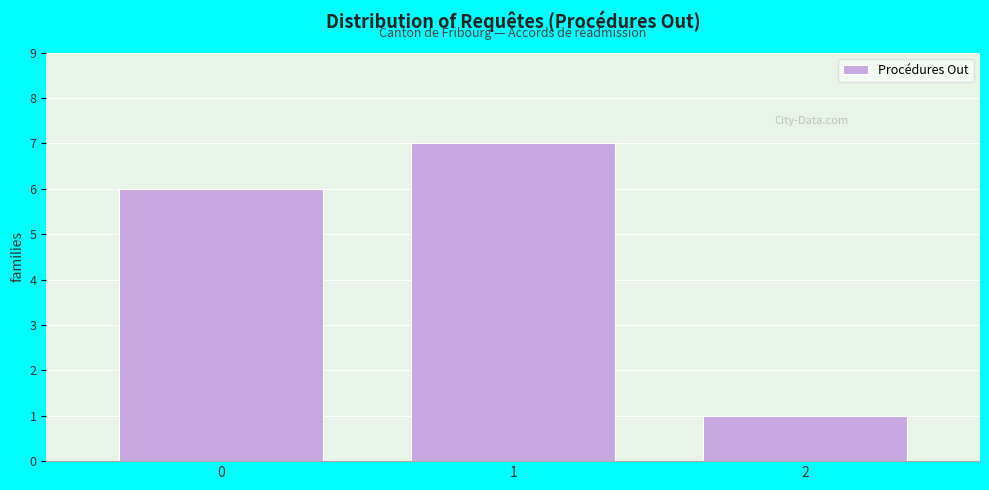

Reading left to right, transcribe this chart: for each bar, give the range it covers on the x-axis and its height. The values are not printed on the chart, so give them approximately, as read against the axis.

-0.5 to 0.5: 6
0.5 to 1.5: 7
1.5 to 2.5: 1